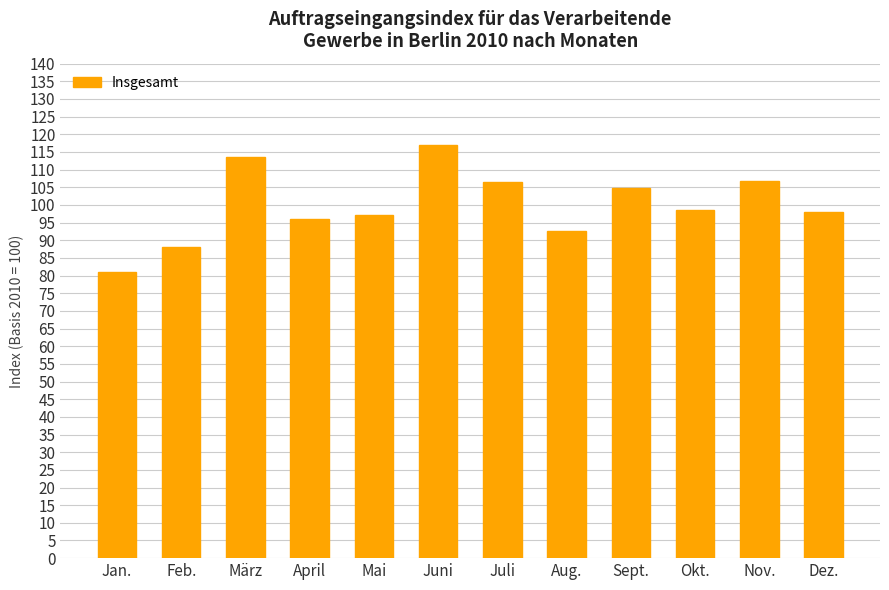

At which category does the chart reach its peak across all series?

Juni